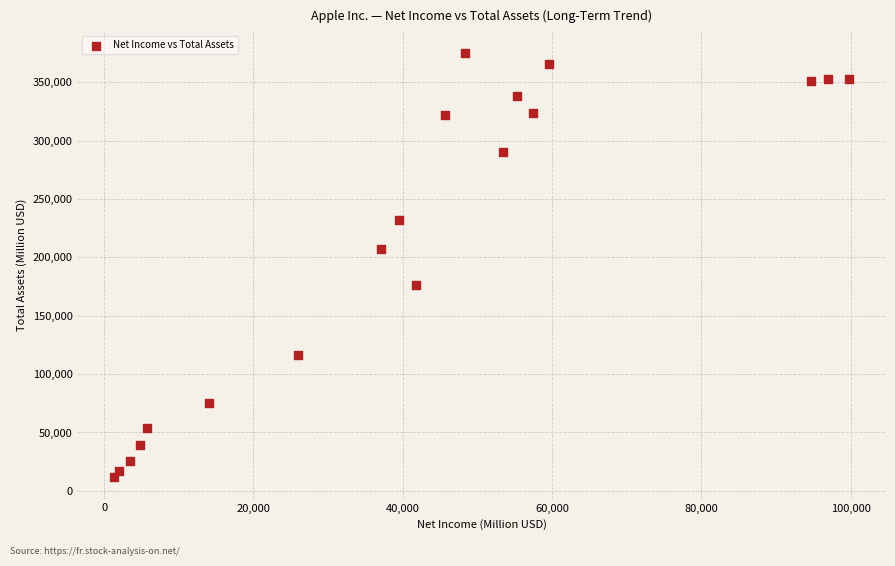

What is the range of X values (max minus min)?

98468